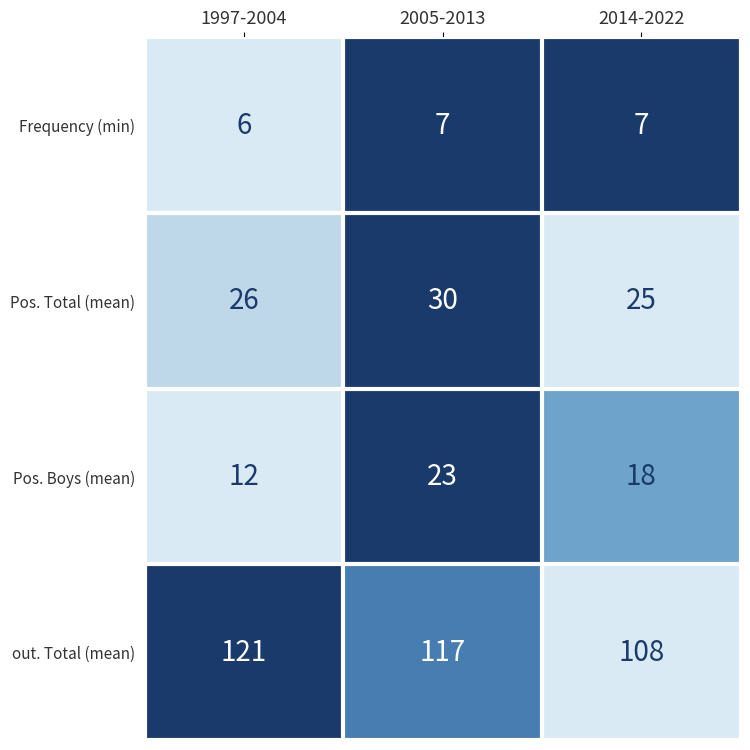

What is the average value of the Frequency (min) series?

7